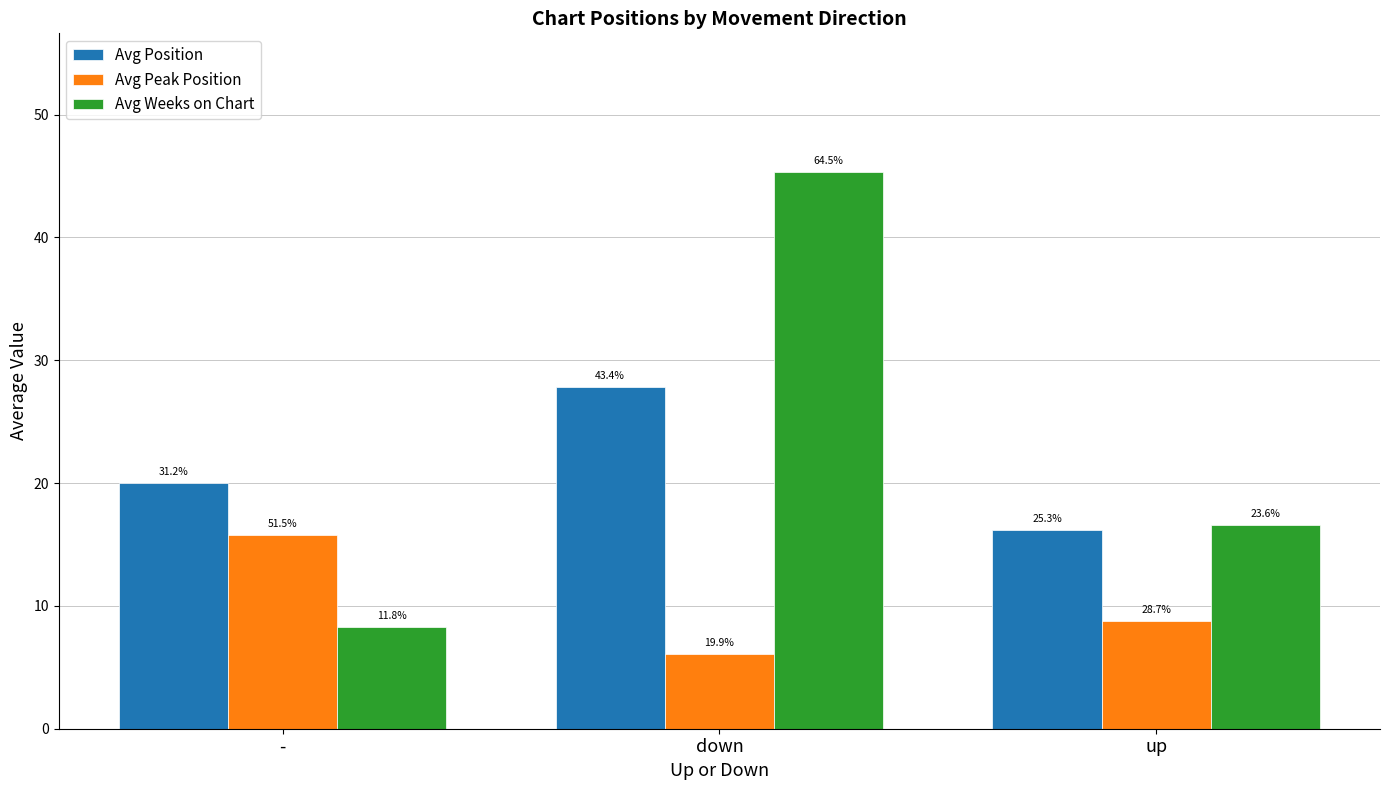

List the series in order of their overall mean, highest first.

Avg Weeks on Chart, Avg Position, Avg Peak Position